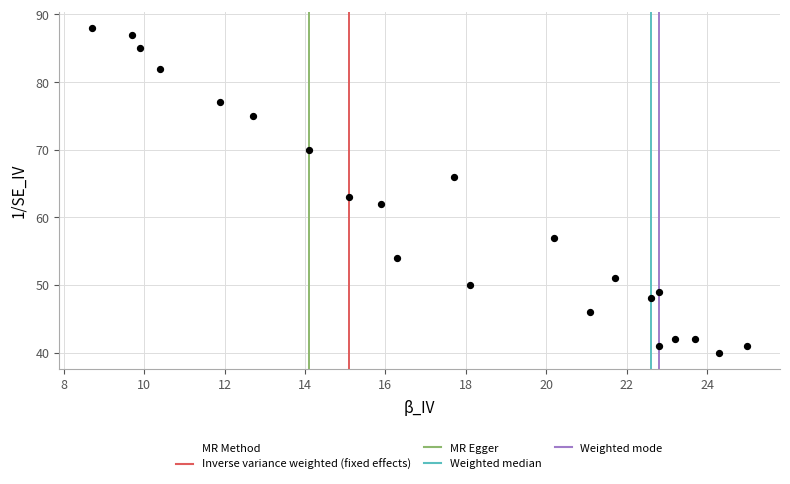

What Y value in the scatter plot is closest to 64?

63